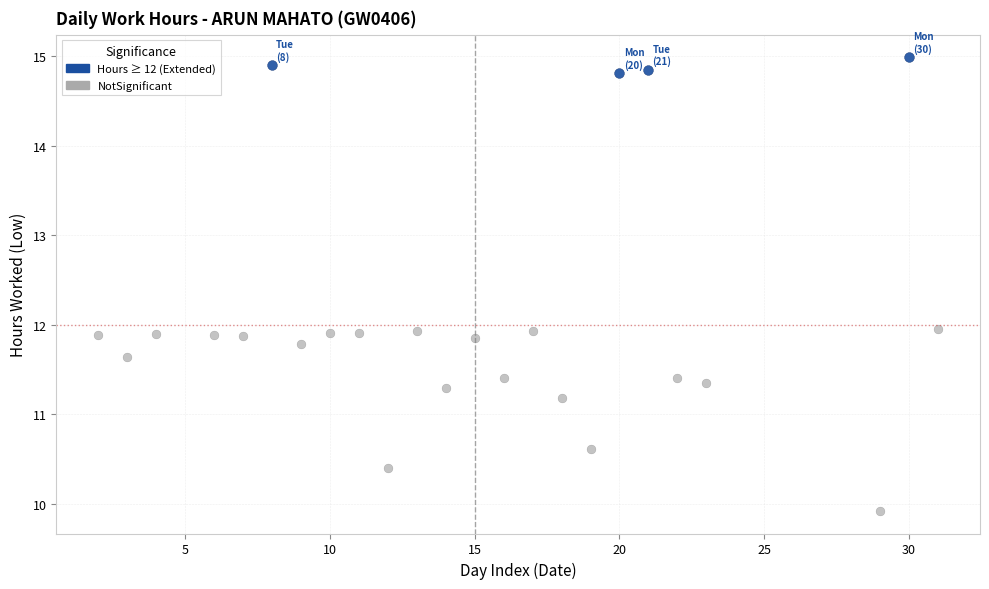

Which series reaches the maximum Y coordinate?

Hours ≥ 12 (Extended)